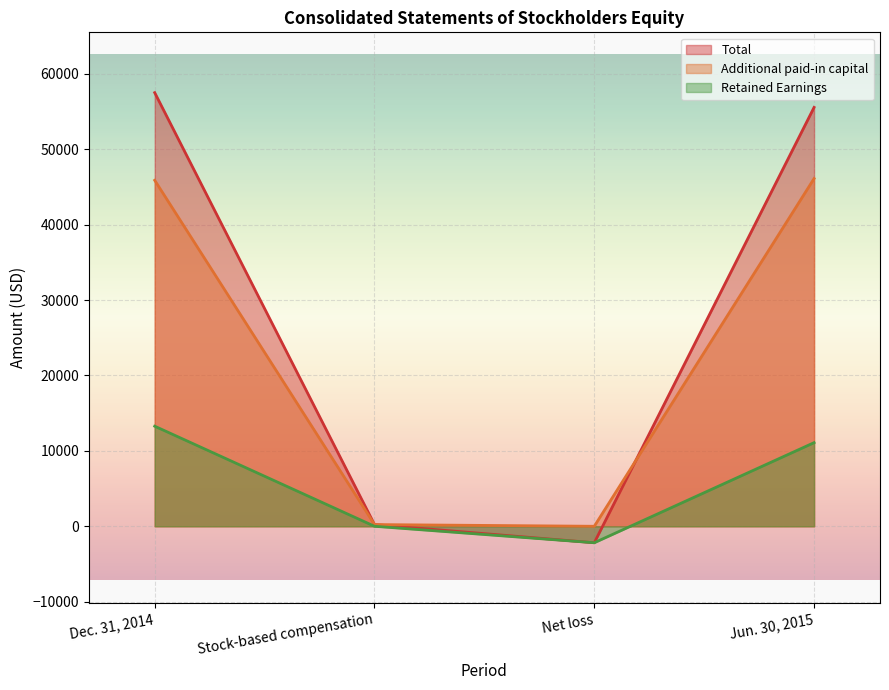

What are all the series names shown in the legend?

Total, Additional paid-in capital, Retained Earnings